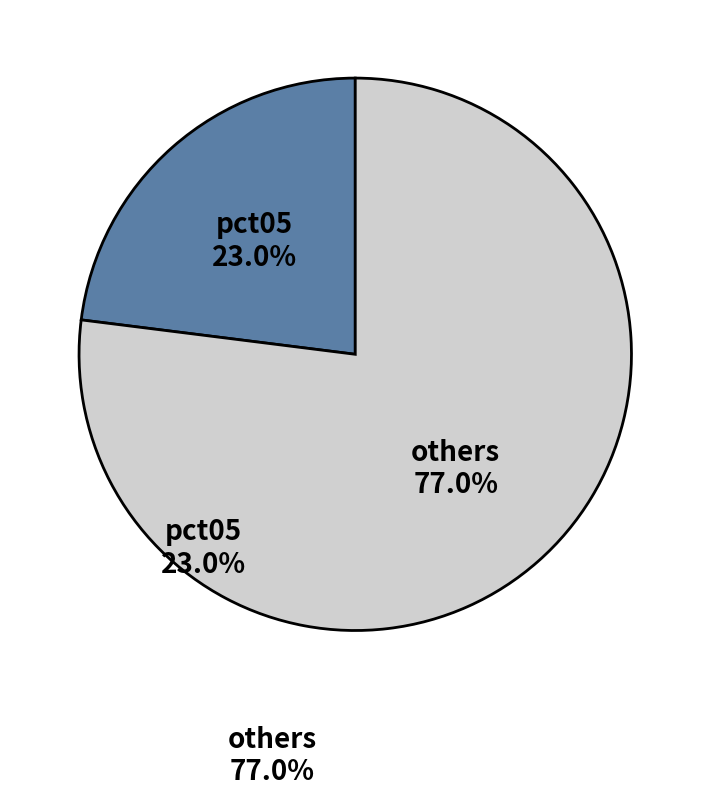

Which category has the smallest portion of the pie?

pct05